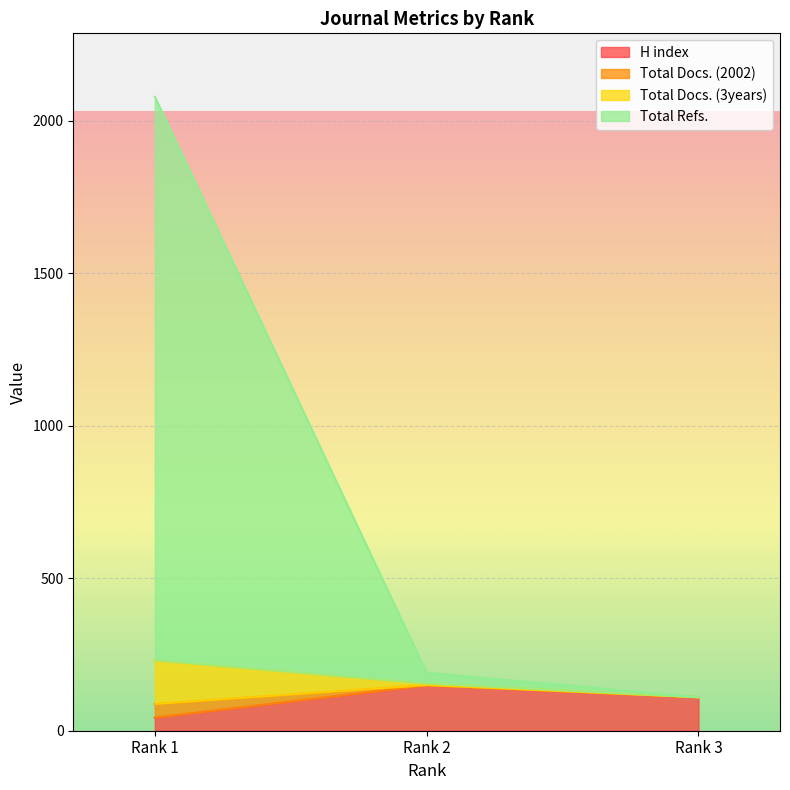

Does the chart display data point markers on the line(s)?

No